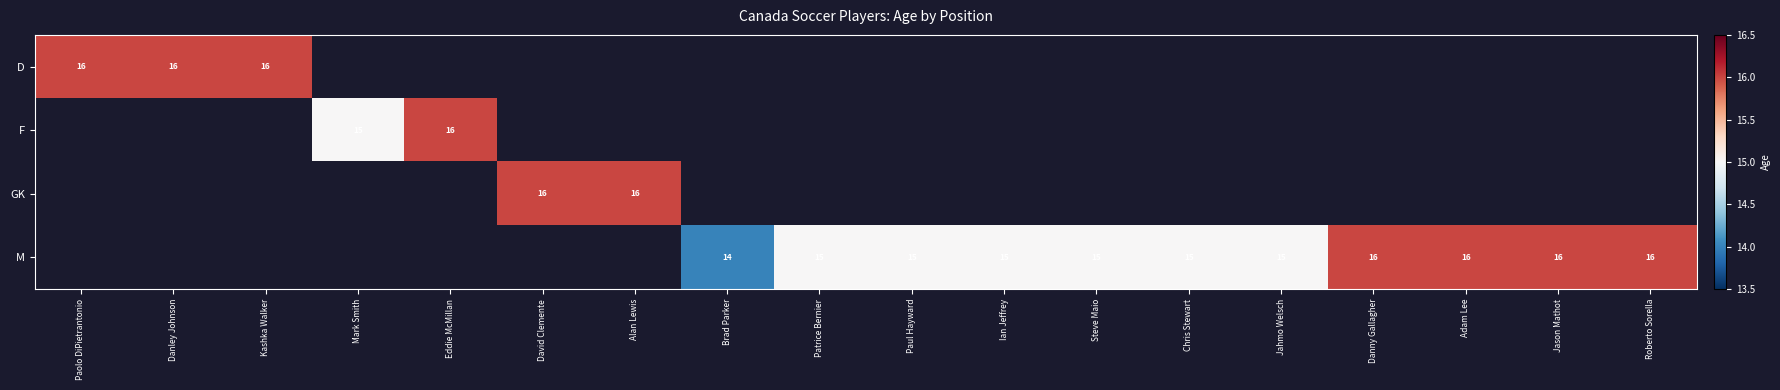

At how many categories does at least one series exceed 14?

17